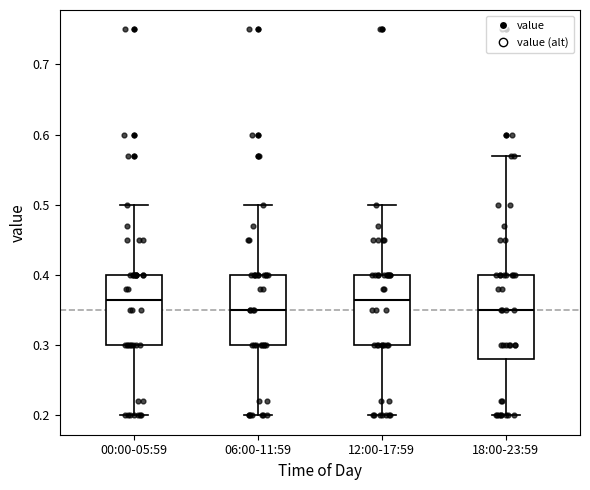

Where does the lower whisker of the box for 00:00-05:59 end on the y-axis? The values are not printed on the chart, so give them approximately, as read against the axis.

0.20